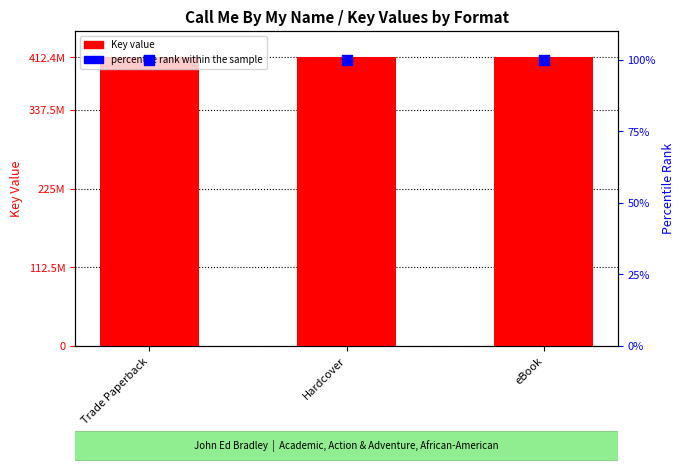

Which series has the largest total across all categories?

Key value